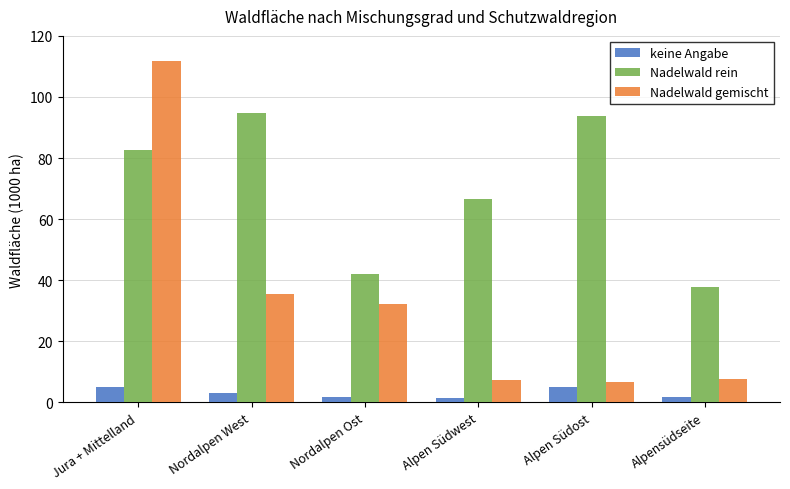

How many groups of bars are there?

6